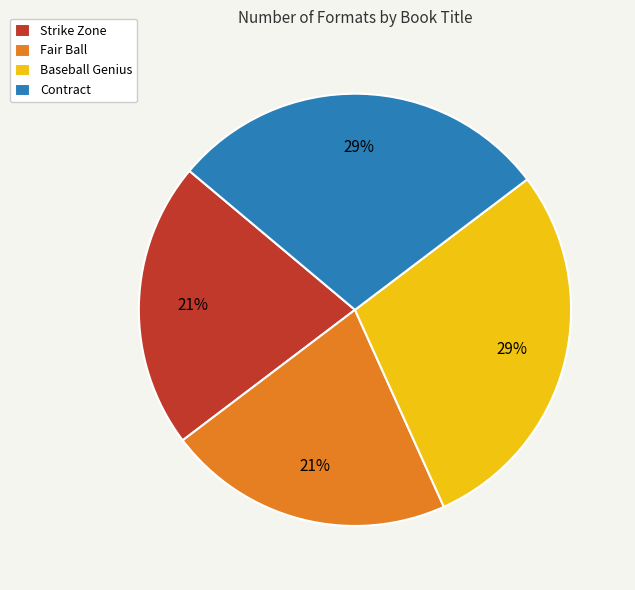

Which has a higher value, Strike Zone or Contract?

Contract